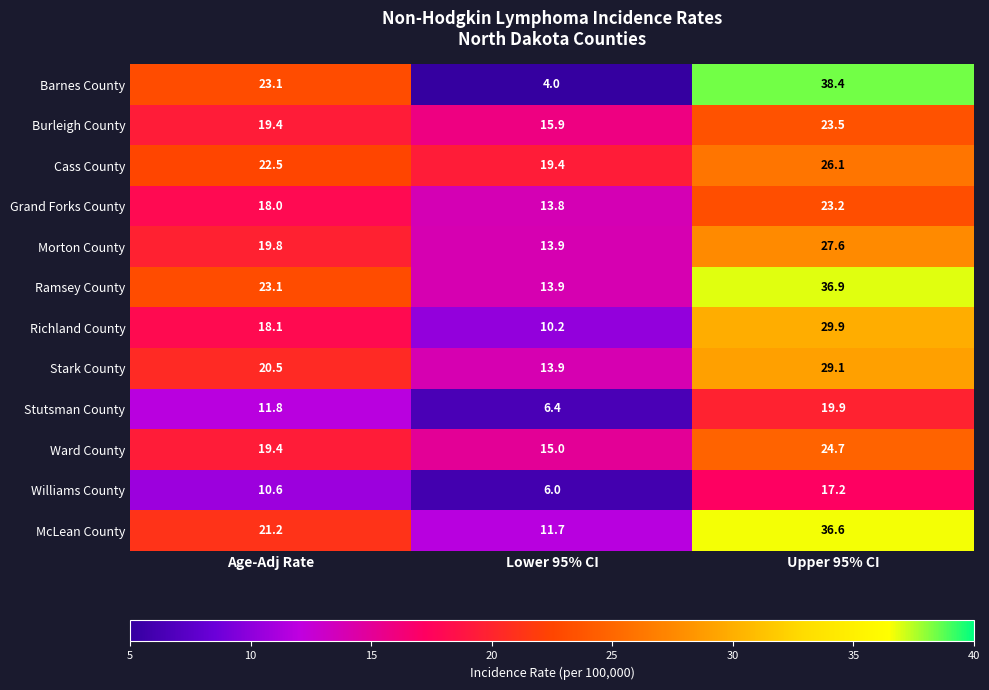

True or false: McLean County has a value of 4.6 at Age-Adj Rate.

False